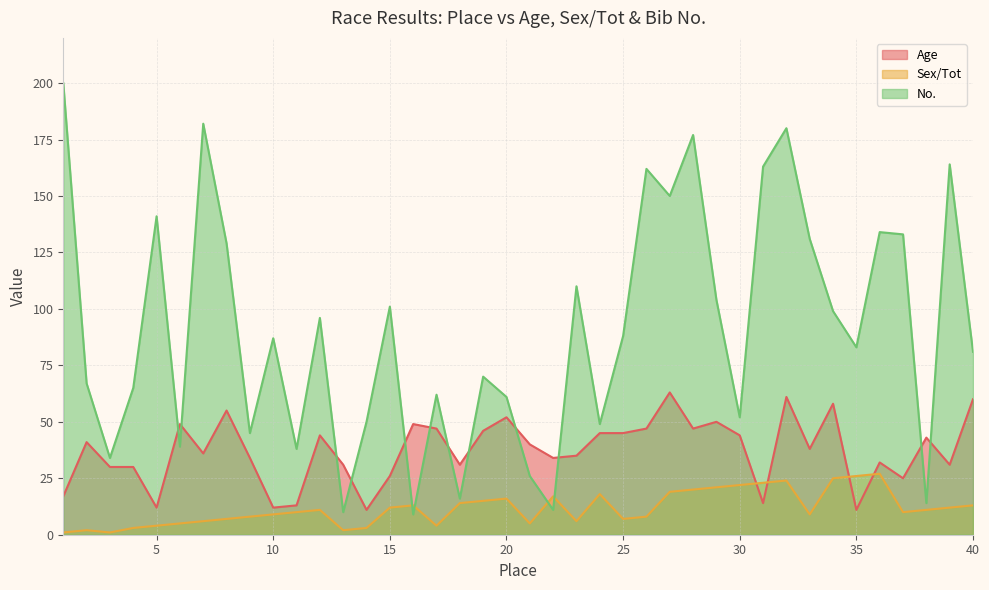

What is the minimum value shown in the chart?

1